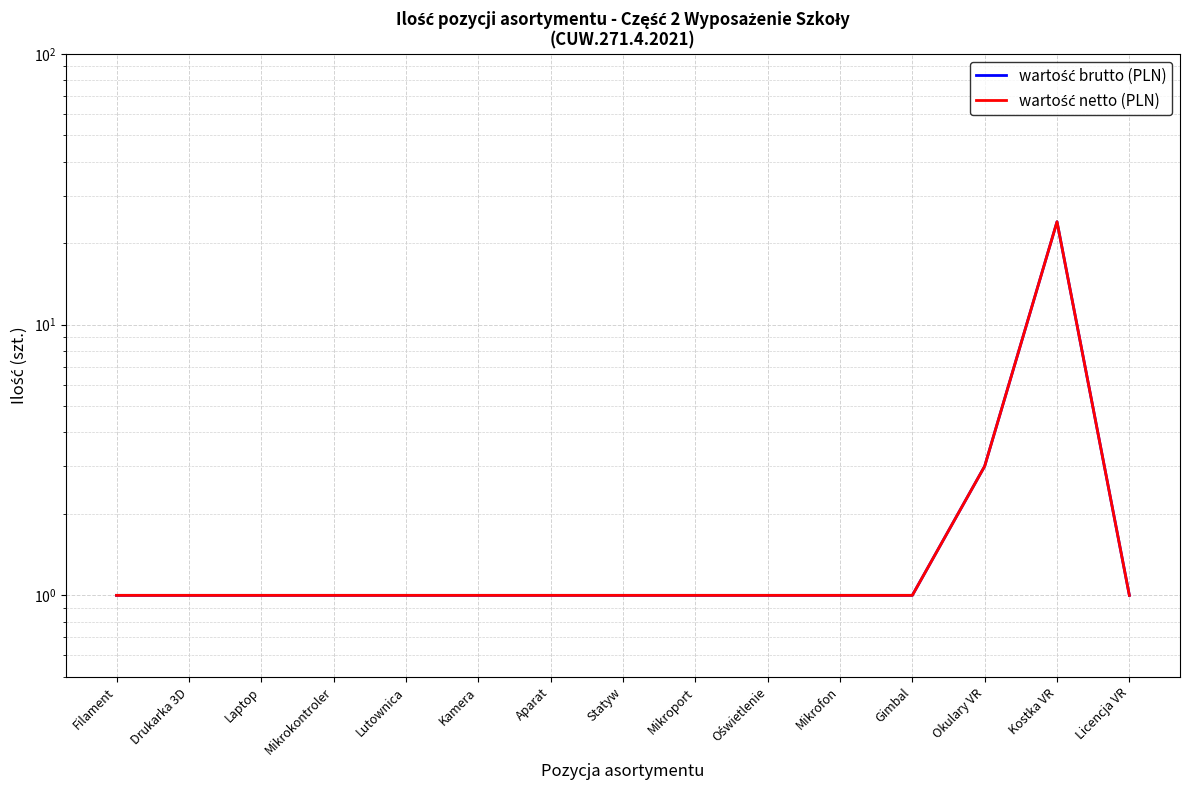

At which category is the sum across all series the highest?

Kostka VR